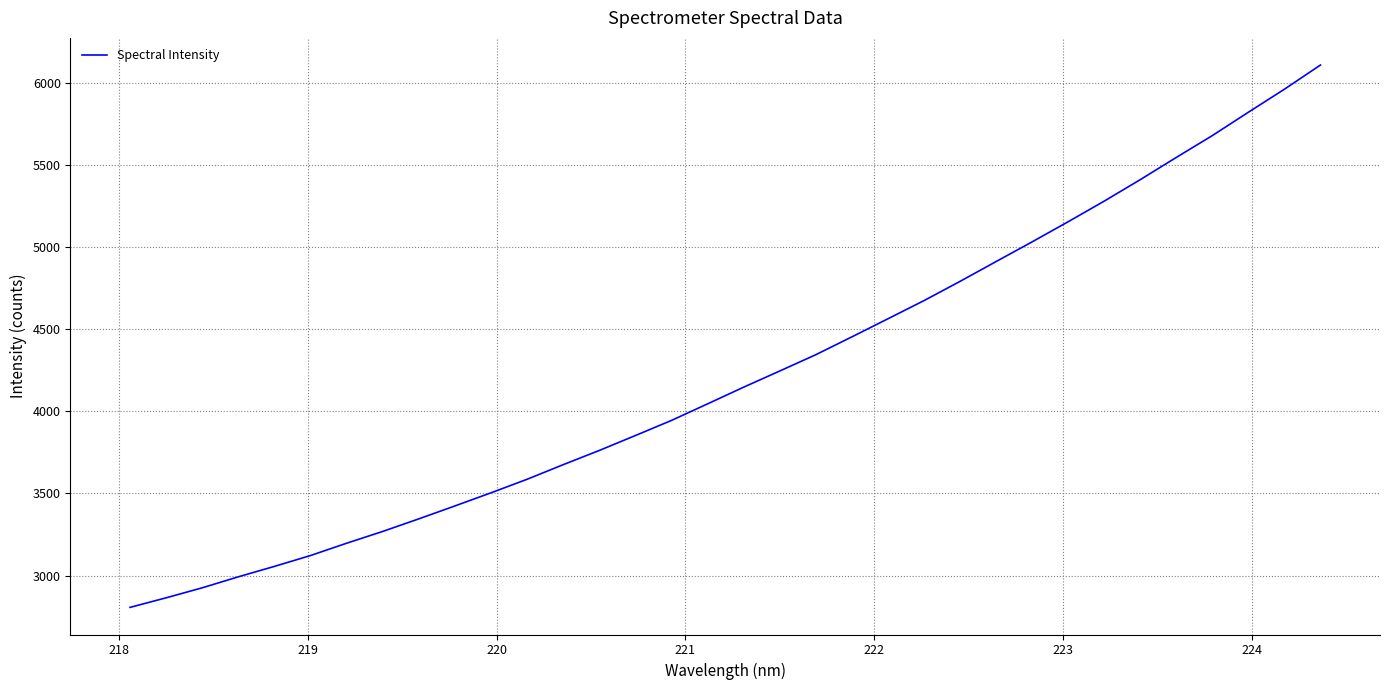

What is the greatest value displayed?

6109.2